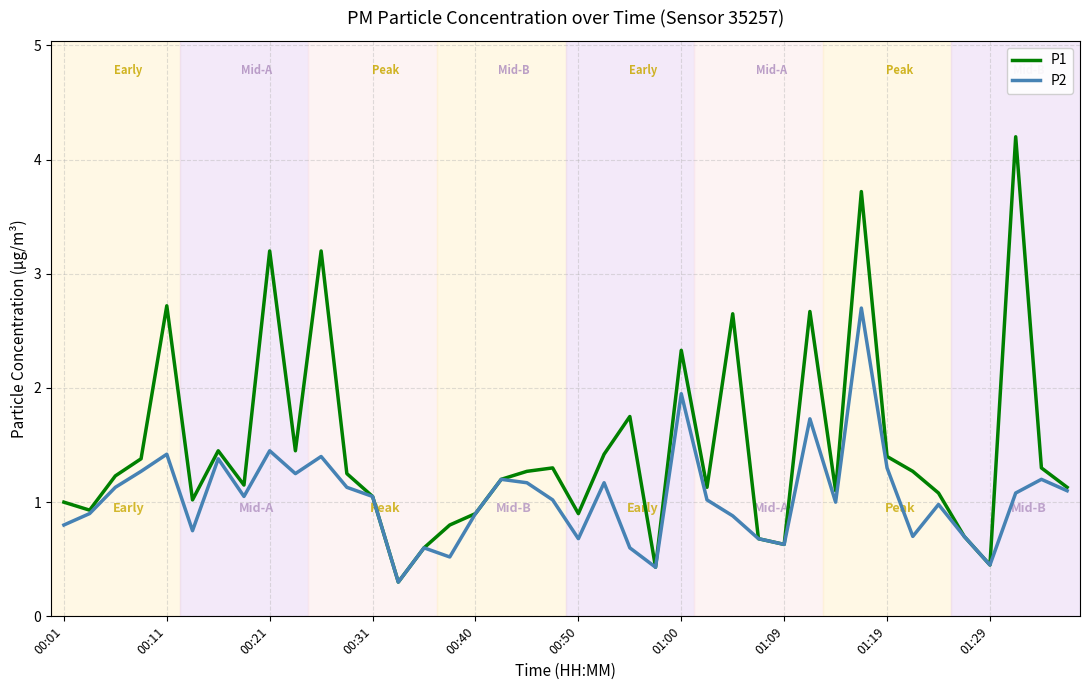

Rank the series by their maximum value, from lowest to highest.

P2, P1